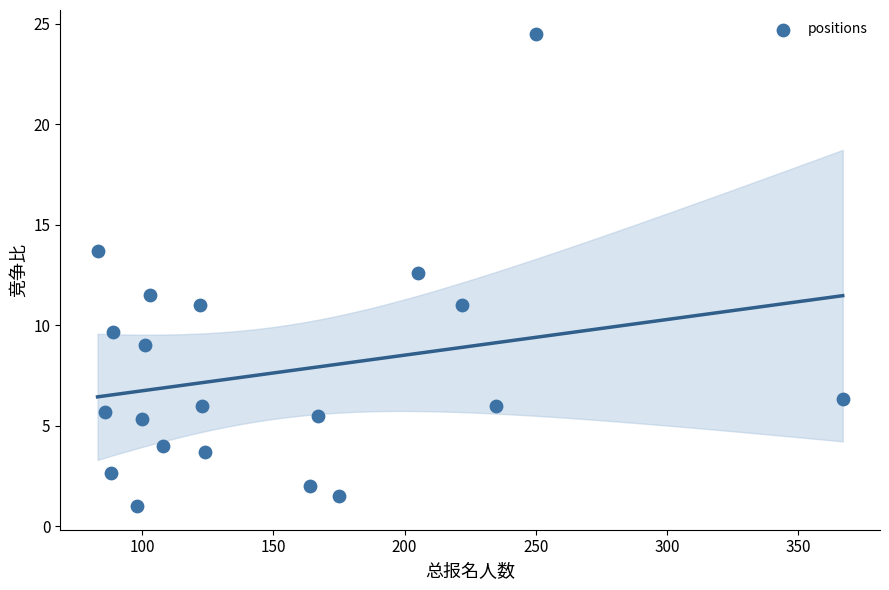

What is the range of X values (max minus min)?

284.0